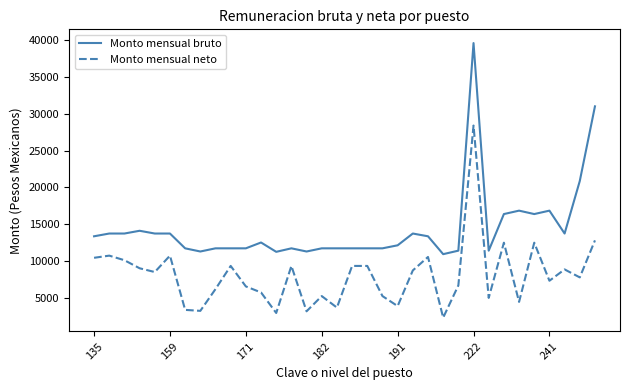

Rank the series by their maximum value, from highest to lowest.

Monto mensual bruto, Monto mensual neto